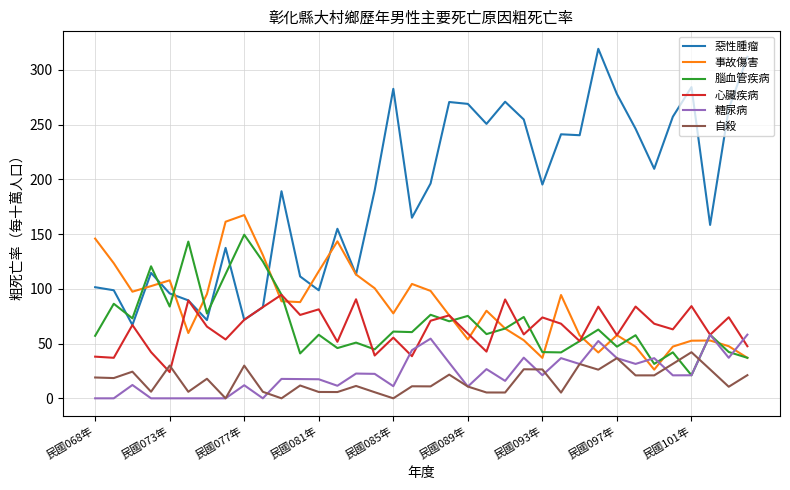

Which series has the widest spread of values?

惡性腫瘤